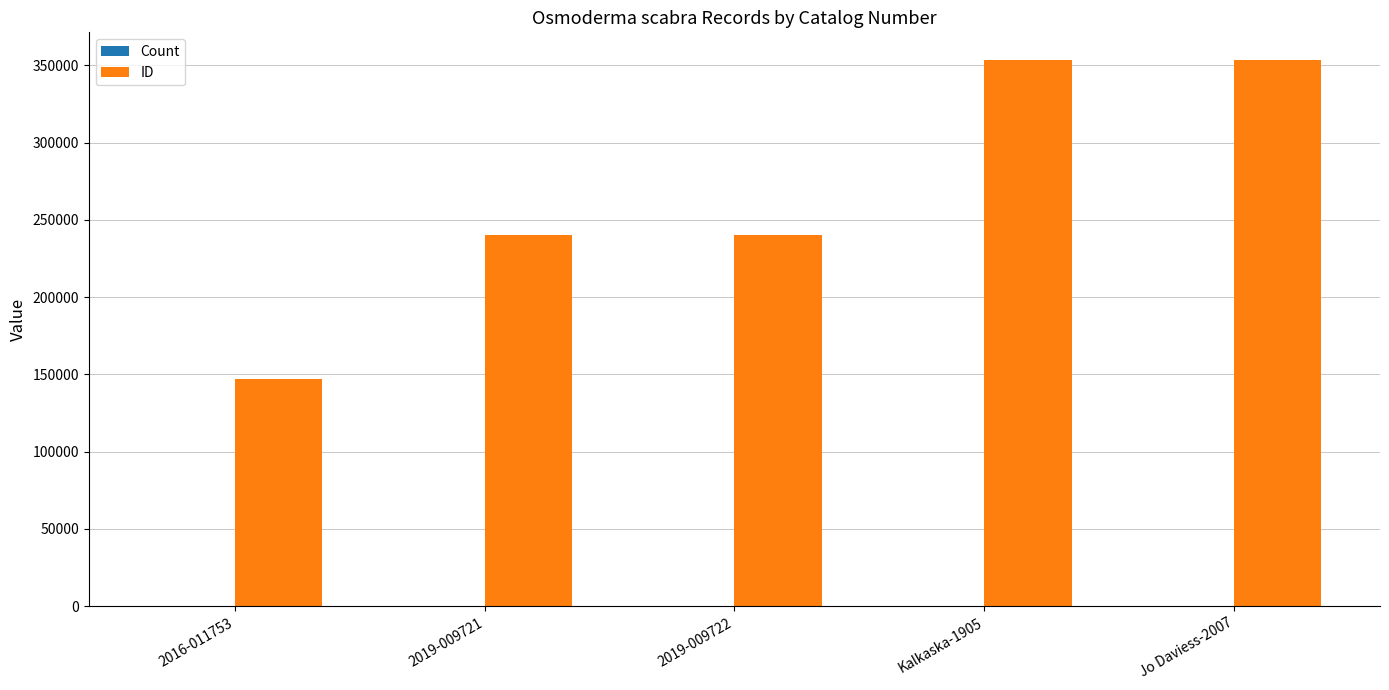

What is the total value across all series at 2016-011753?

147127